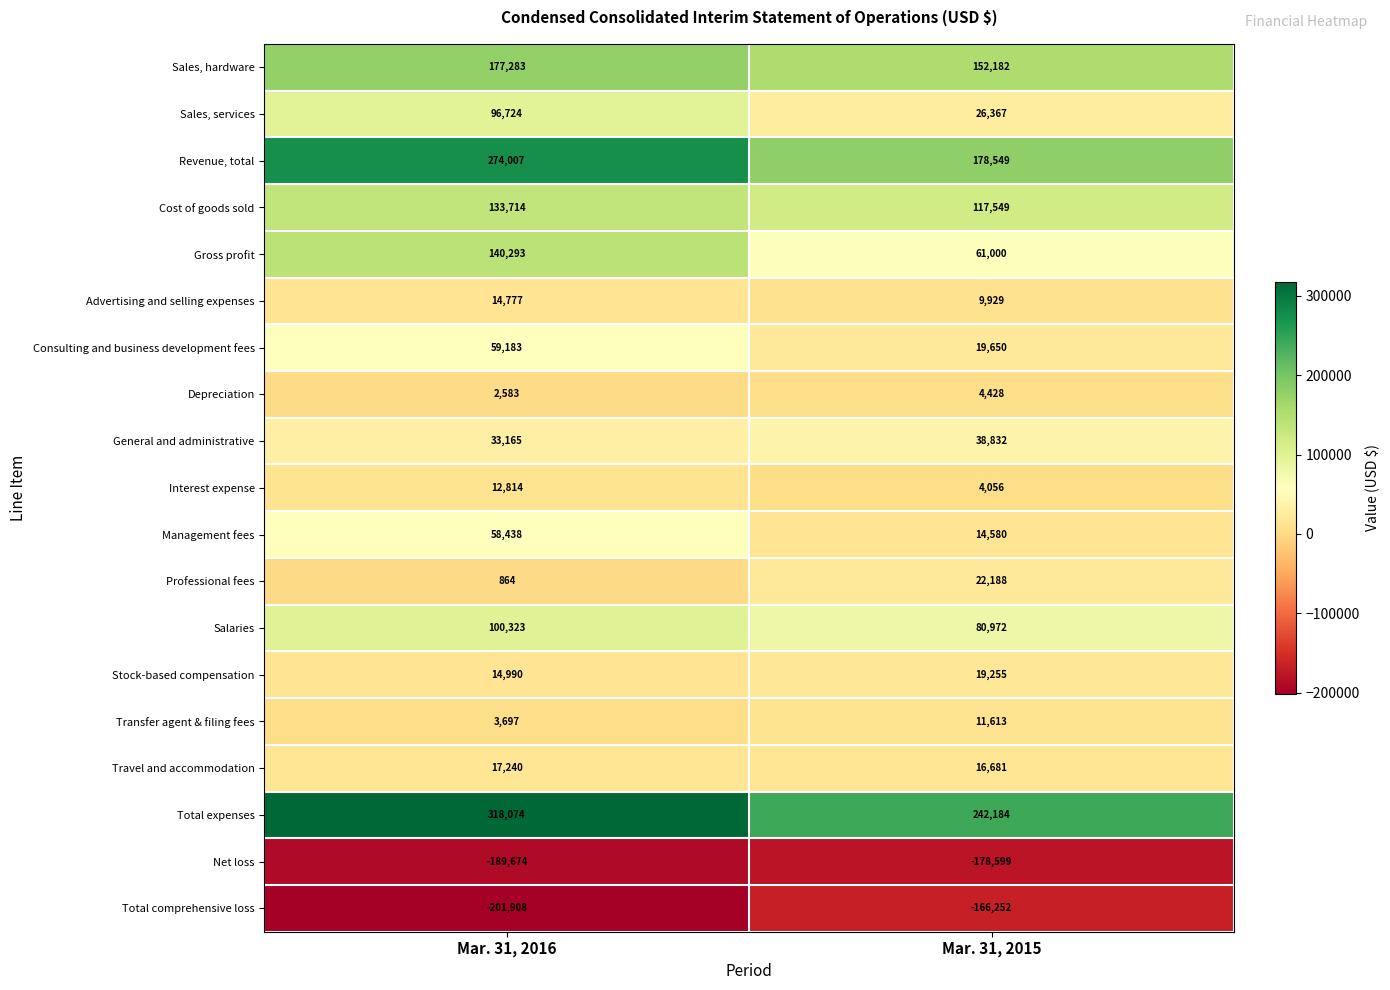

What is the lowest value of the Total expenses series?

242184